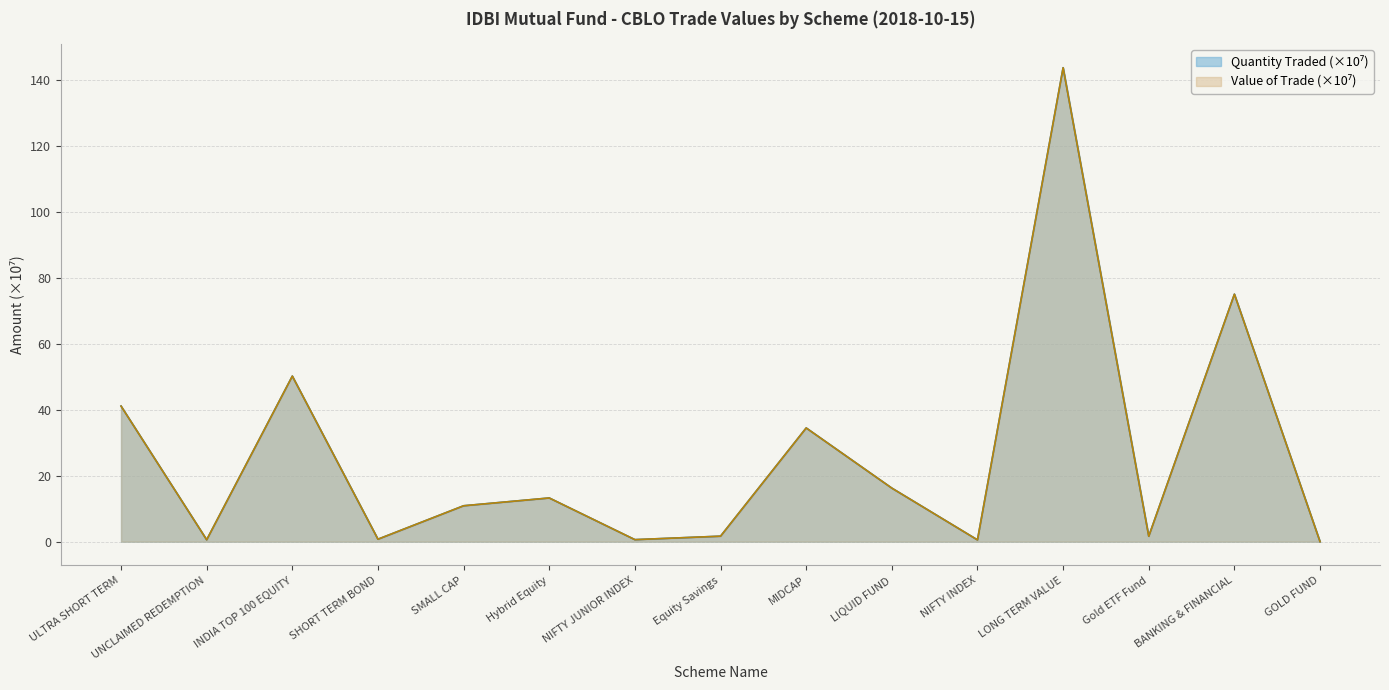

List the labels in order of Quantity Traded value, smallest first.

GOLD FUND, NIFTY INDEX, UNCLAIMED REDEMPTION, NIFTY JUNIOR INDEX, SHORT TERM BOND, Gold ETF Fund, Equity Savings, SMALL CAP, Hybrid Equity, LIQUID FUND, MIDCAP, ULTRA SHORT TERM, INDIA TOP 100 EQUITY, BANKING & FINANCIAL, LONG TERM VALUE